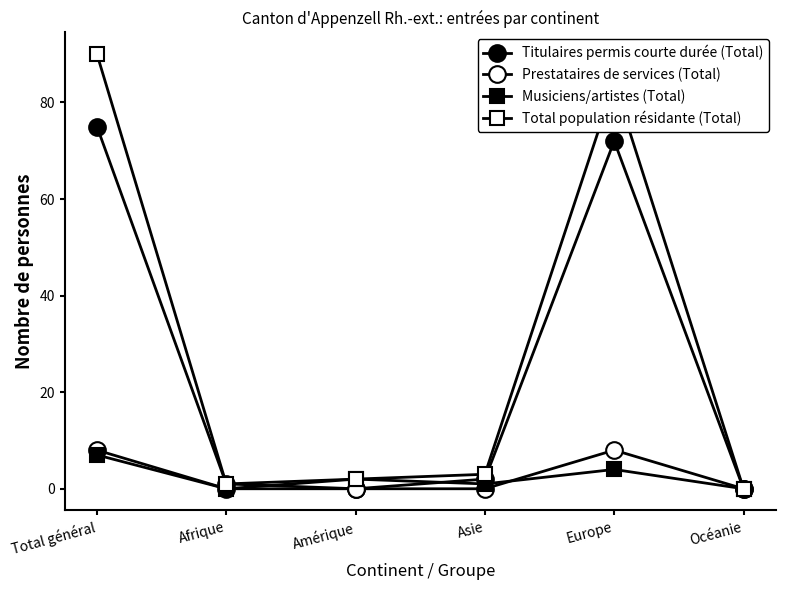

How many distinct data groups are displayed?

4